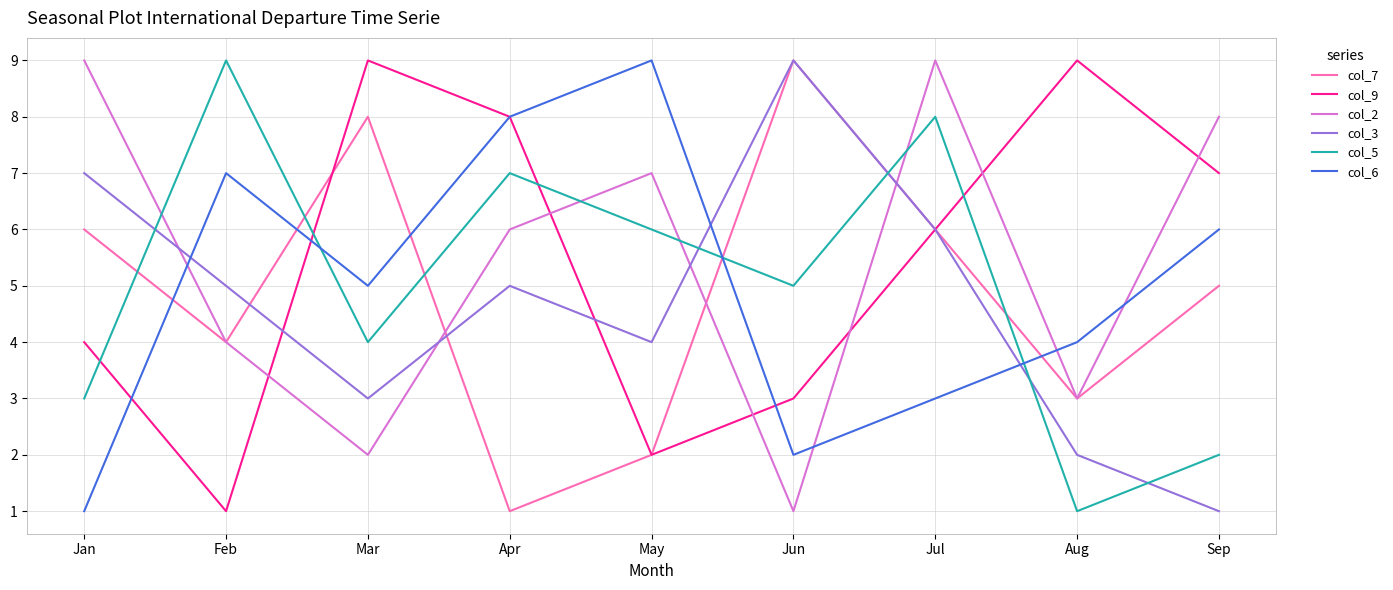

At which category is the sum across all series the highest?

Jul